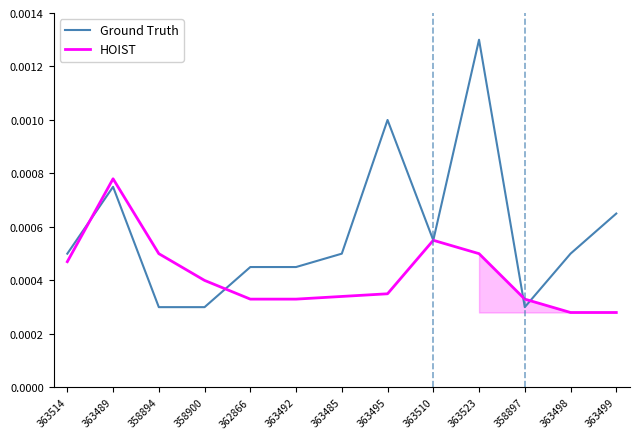

Between 358894 and 363498, which series saw the biggest shift?

HOIST